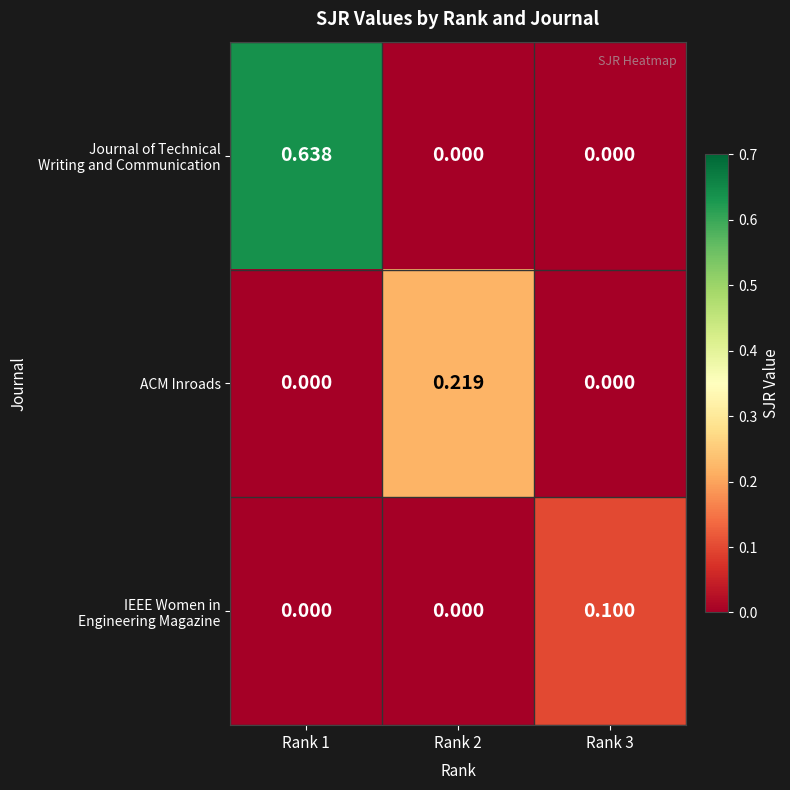

Which series changed the most between Rank 2 and Rank 3?

ACM Inroads